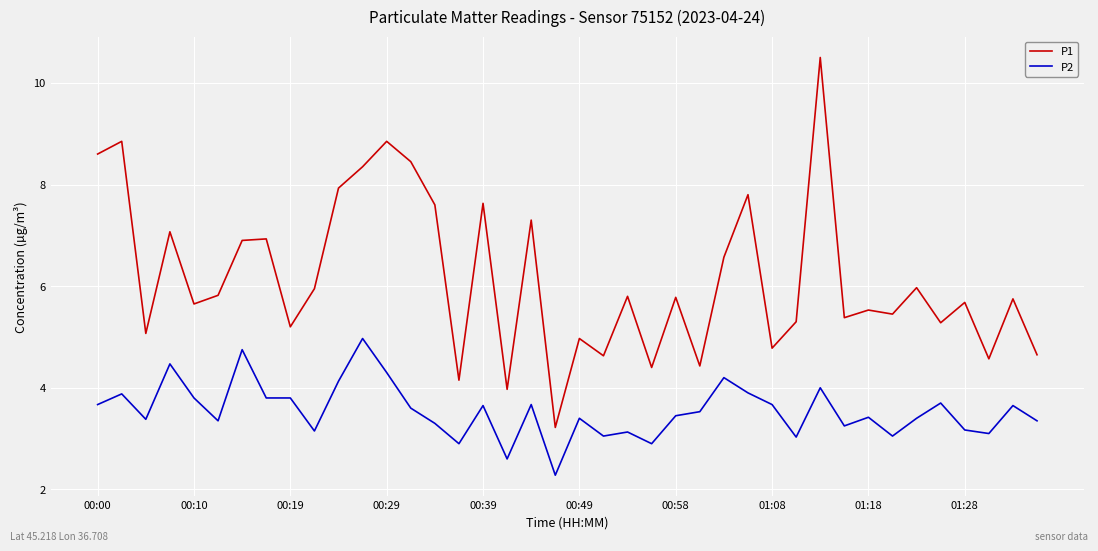

What is the highest value of the P1 series?

10.5